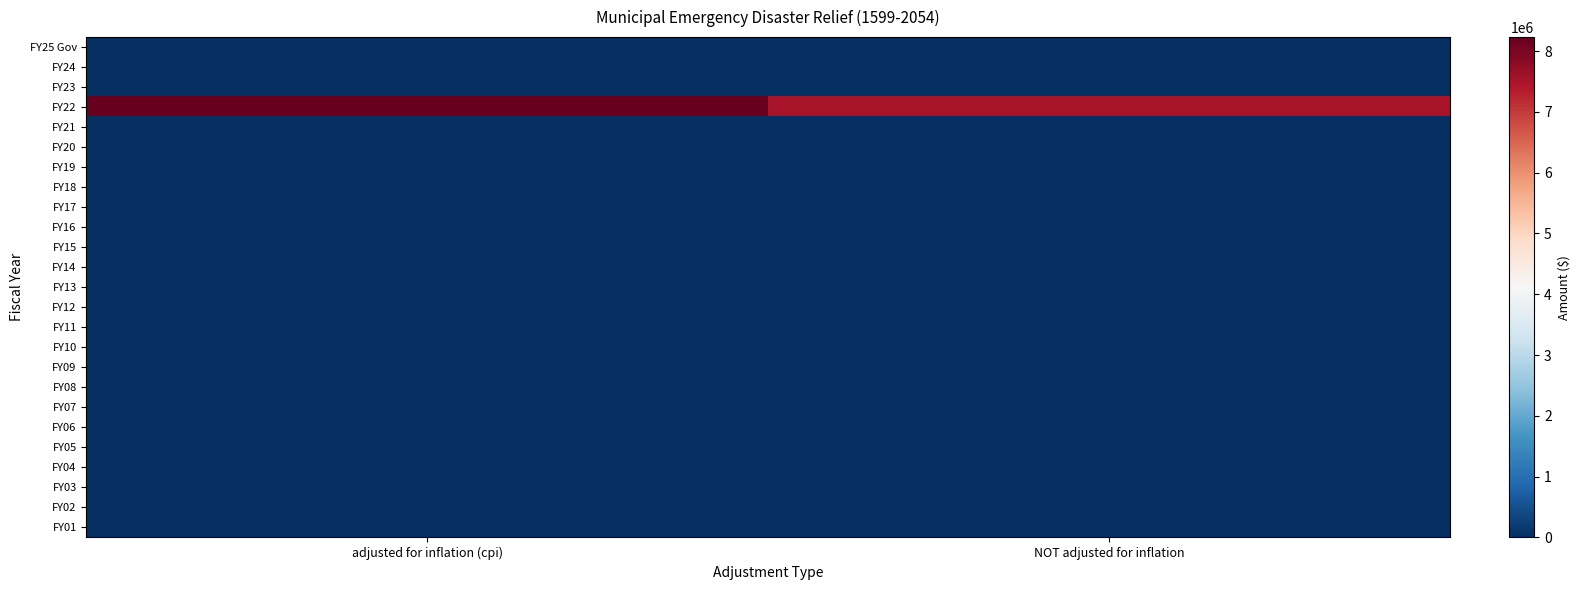

At which category does the chart reach its peak across all series?

adjusted for inflation (cpi)